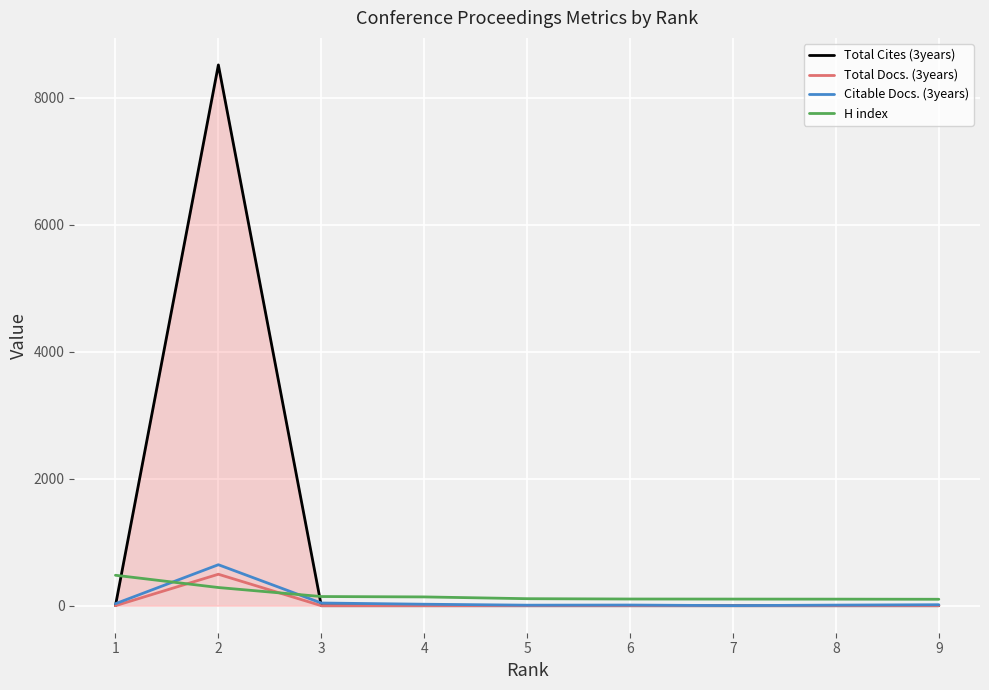

The value of H index at 2 is 286. True or false?

True